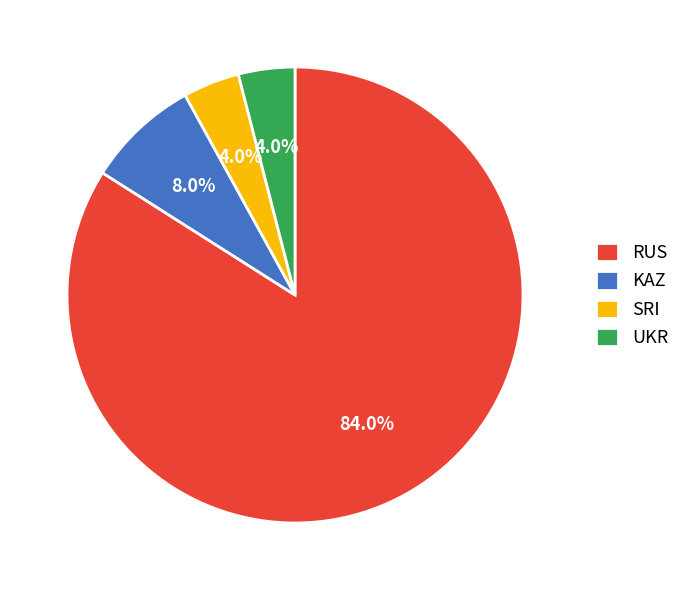

Is SRI the majority of the pie?

No